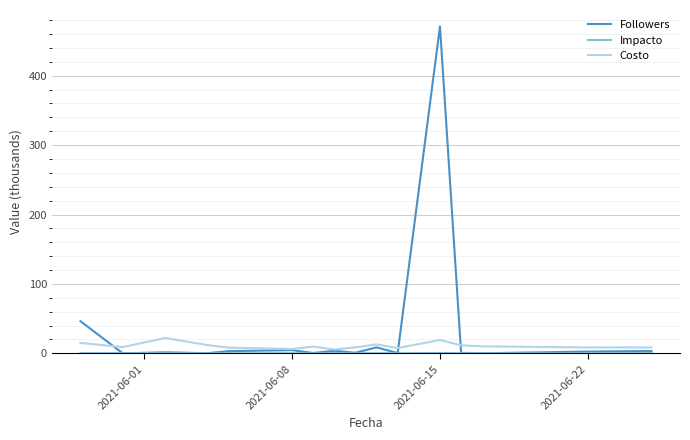

Which series has the largest range (max minus min)?

Followers